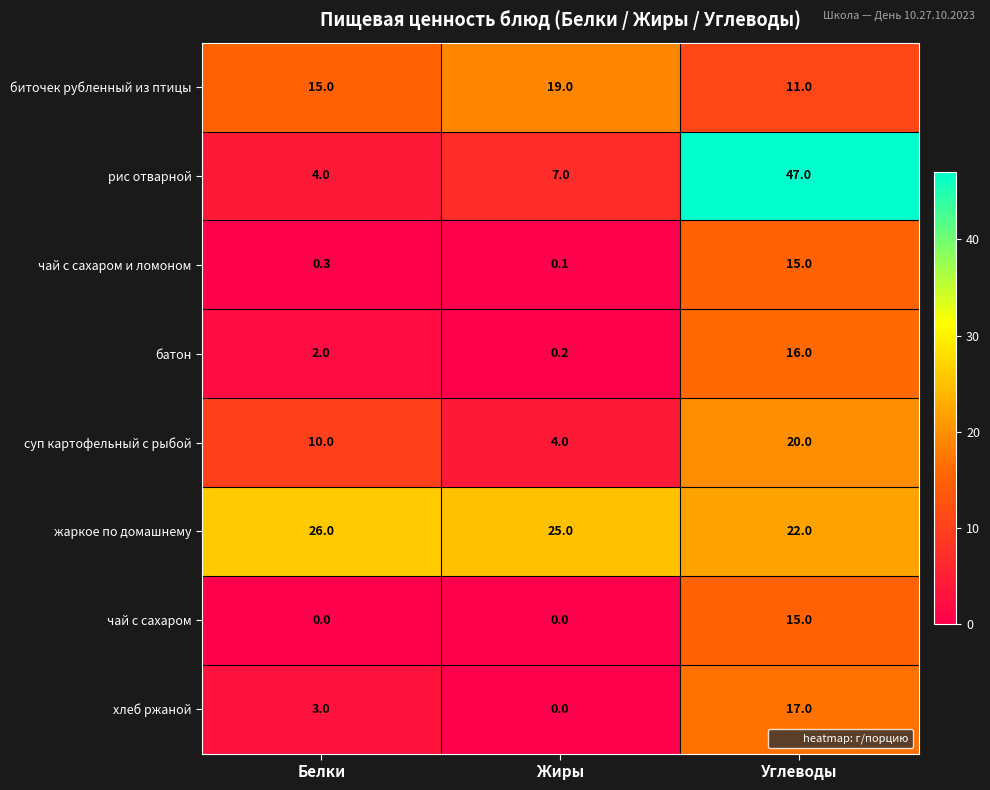

Which category has the lowest value in the рис отварной series?

Белки